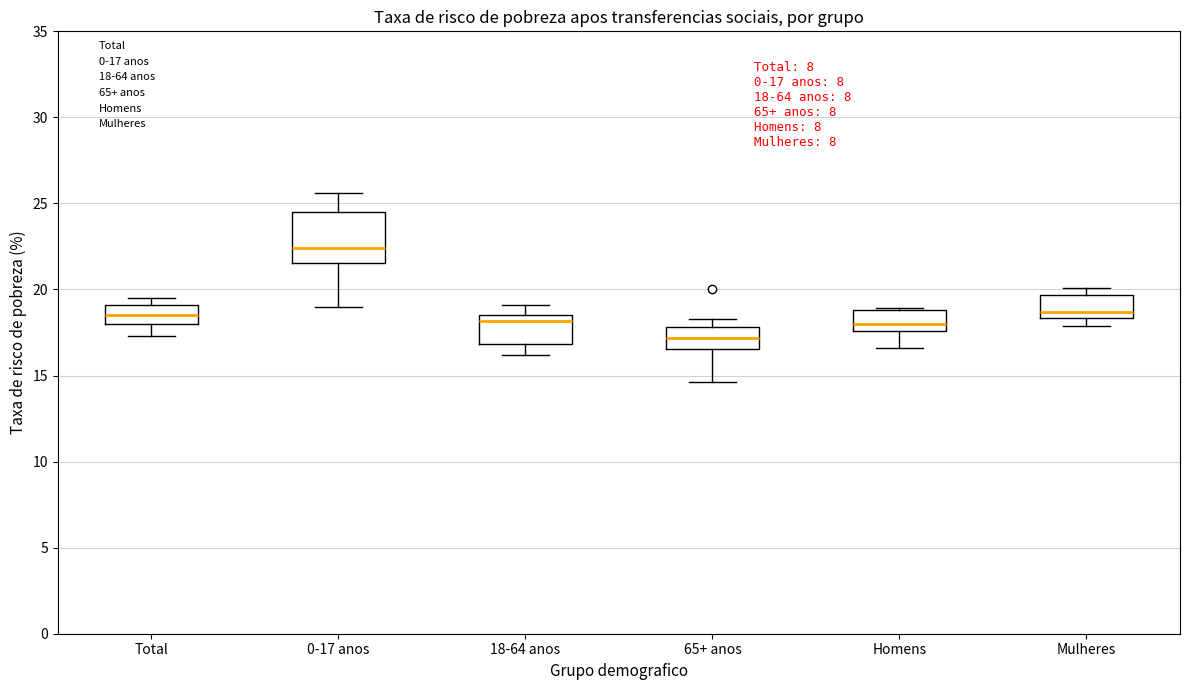

Which box is the tallest, from its lower edge to its upper edge?

0-17 anos